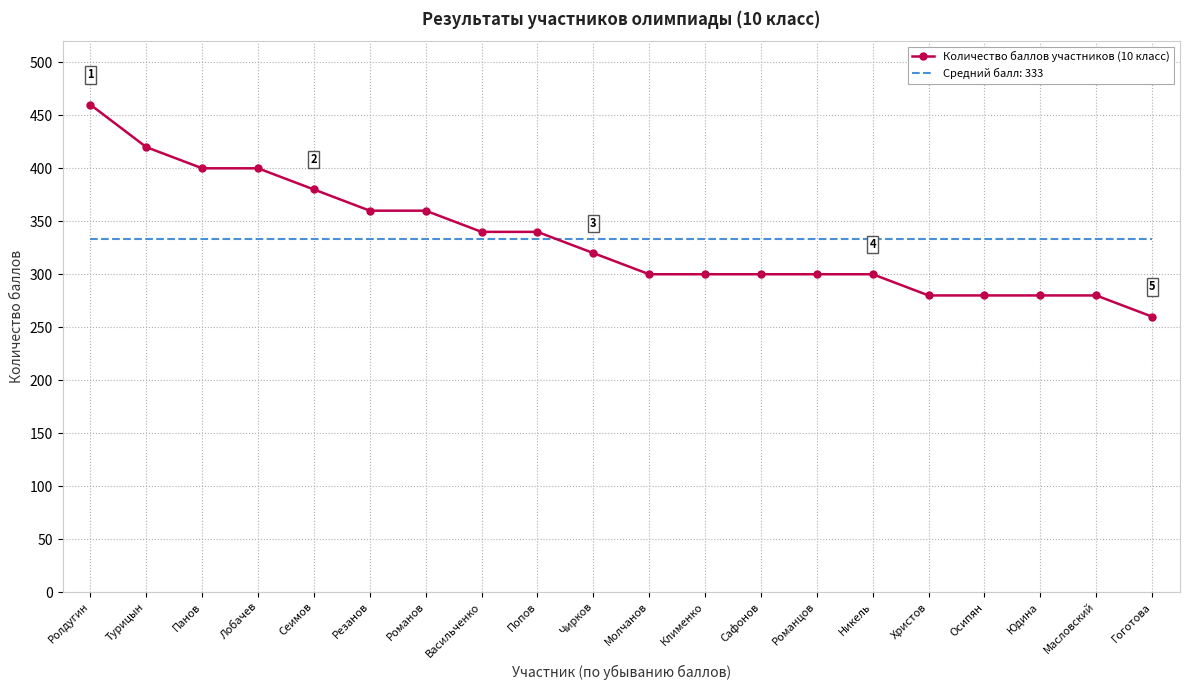

Between Турицын and Клименко, which series saw the biggest shift?

Количество баллов участников (10 класс)